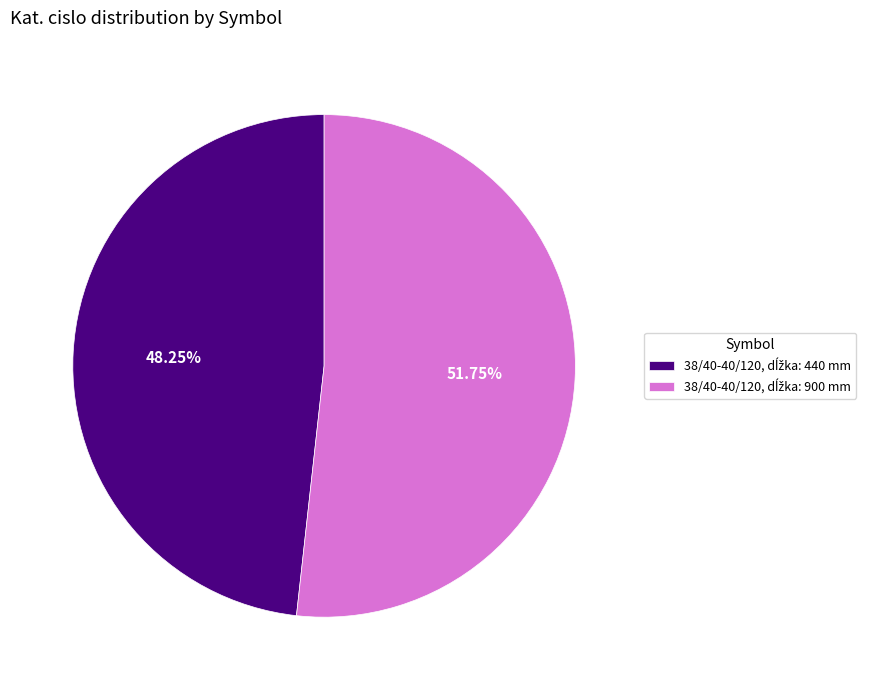

Is there any slice that represents more than half of the pie?

Yes